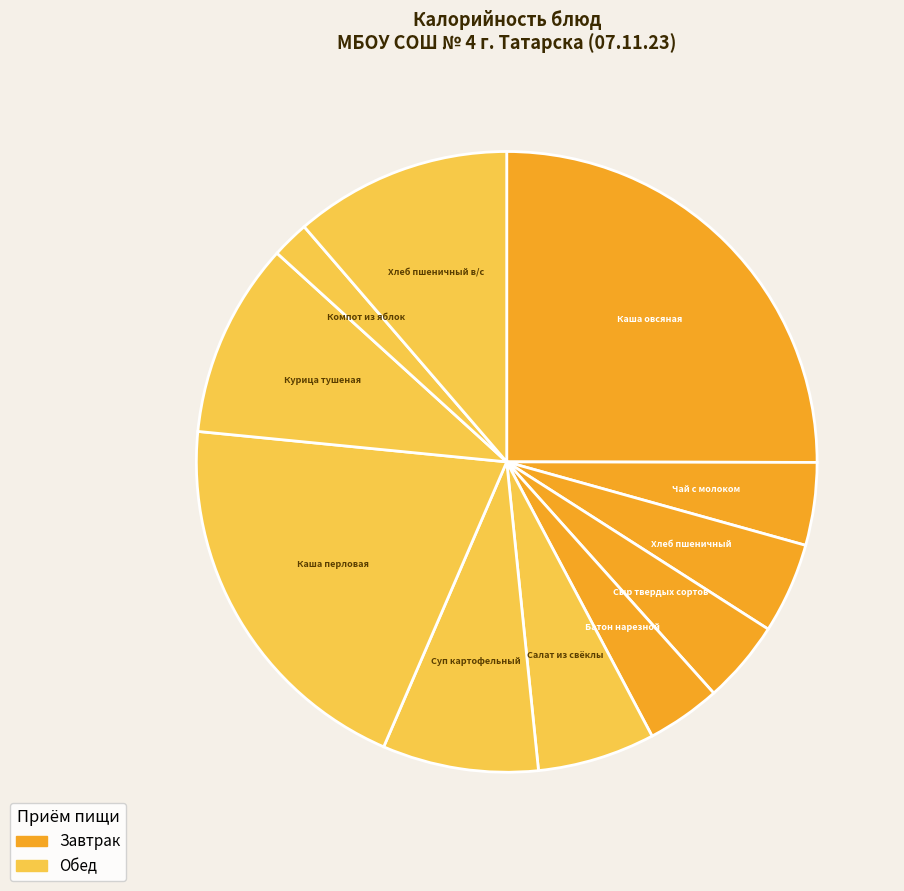

True or false: Чай с молоком accounts for 4% of the total.

True